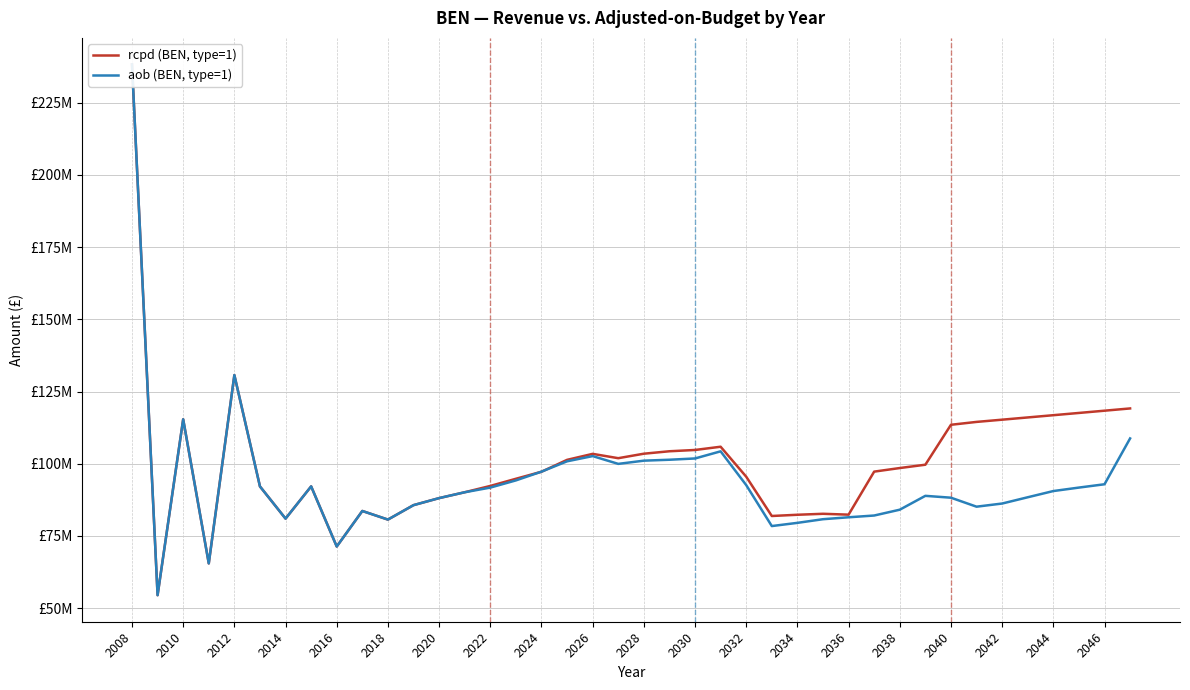

Is it true that aob (BEN, type=1) equals 123585219.3 at 2016?

False